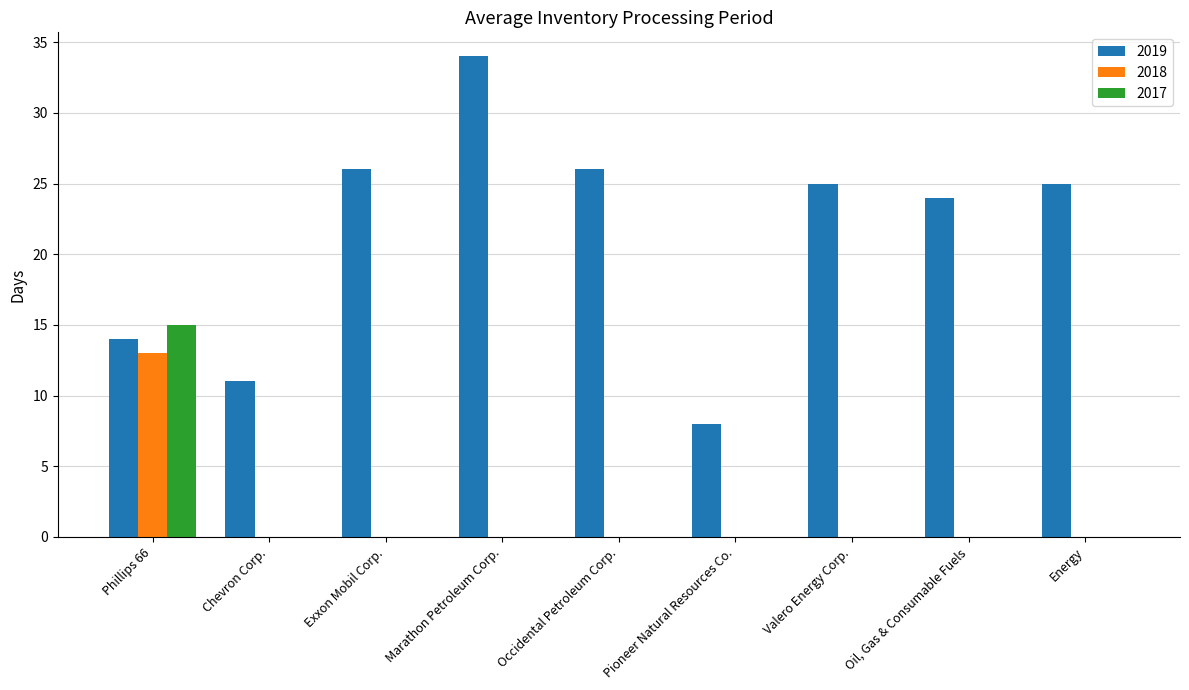

Reading right to left, what are all the values shown in this chart?

2019: Energy=25	Oil, Gas & Consumable Fuels=24	Valero Energy Corp.=25	Pioneer Natural Resources Co.=8	Occidental Petroleum Corp.=26	Marathon Petroleum Corp.=34	Exxon Mobil Corp.=26	Chevron Corp.=11	Phillips 66=14
2018: Energy=0	Oil, Gas & Consumable Fuels=0	Valero Energy Corp.=0	Pioneer Natural Resources Co.=0	Occidental Petroleum Corp.=0	Marathon Petroleum Corp.=0	Exxon Mobil Corp.=0	Chevron Corp.=0	Phillips 66=13
2017: Energy=0	Oil, Gas & Consumable Fuels=0	Valero Energy Corp.=0	Pioneer Natural Resources Co.=0	Occidental Petroleum Corp.=0	Marathon Petroleum Corp.=0	Exxon Mobil Corp.=0	Chevron Corp.=0	Phillips 66=15